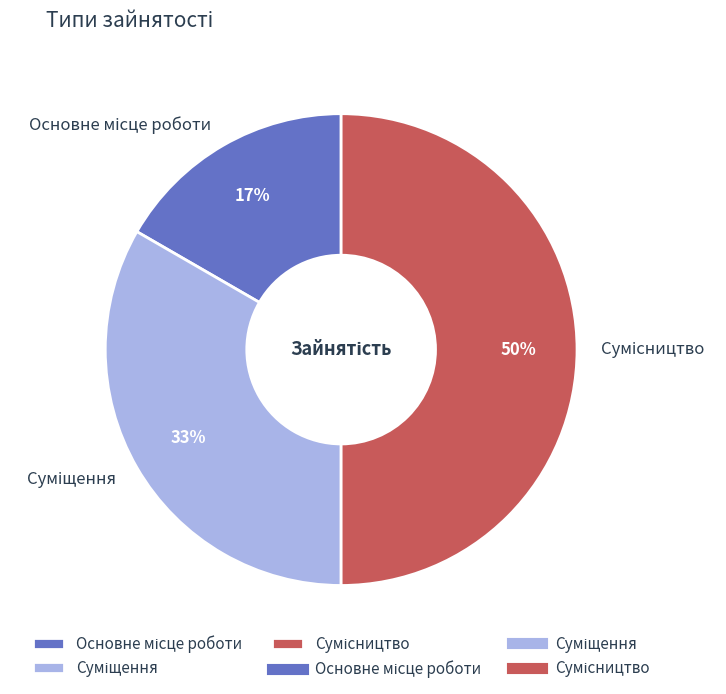

To the nearest percent, what is the average slice percentage?

33%